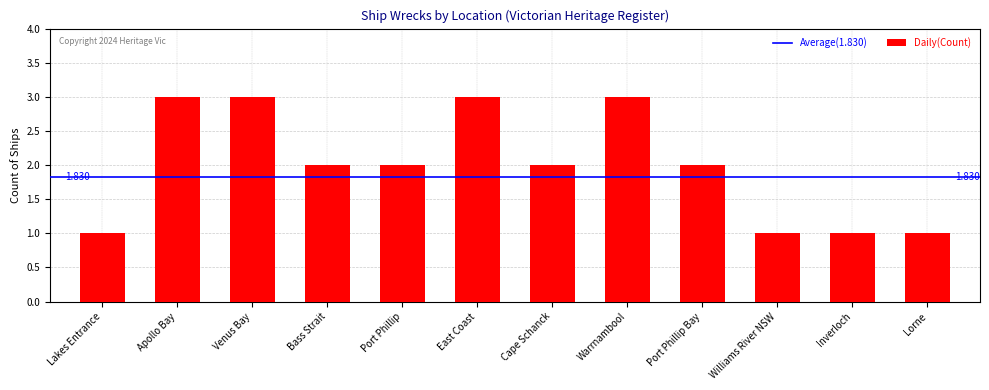

How many data points does each series have?

12